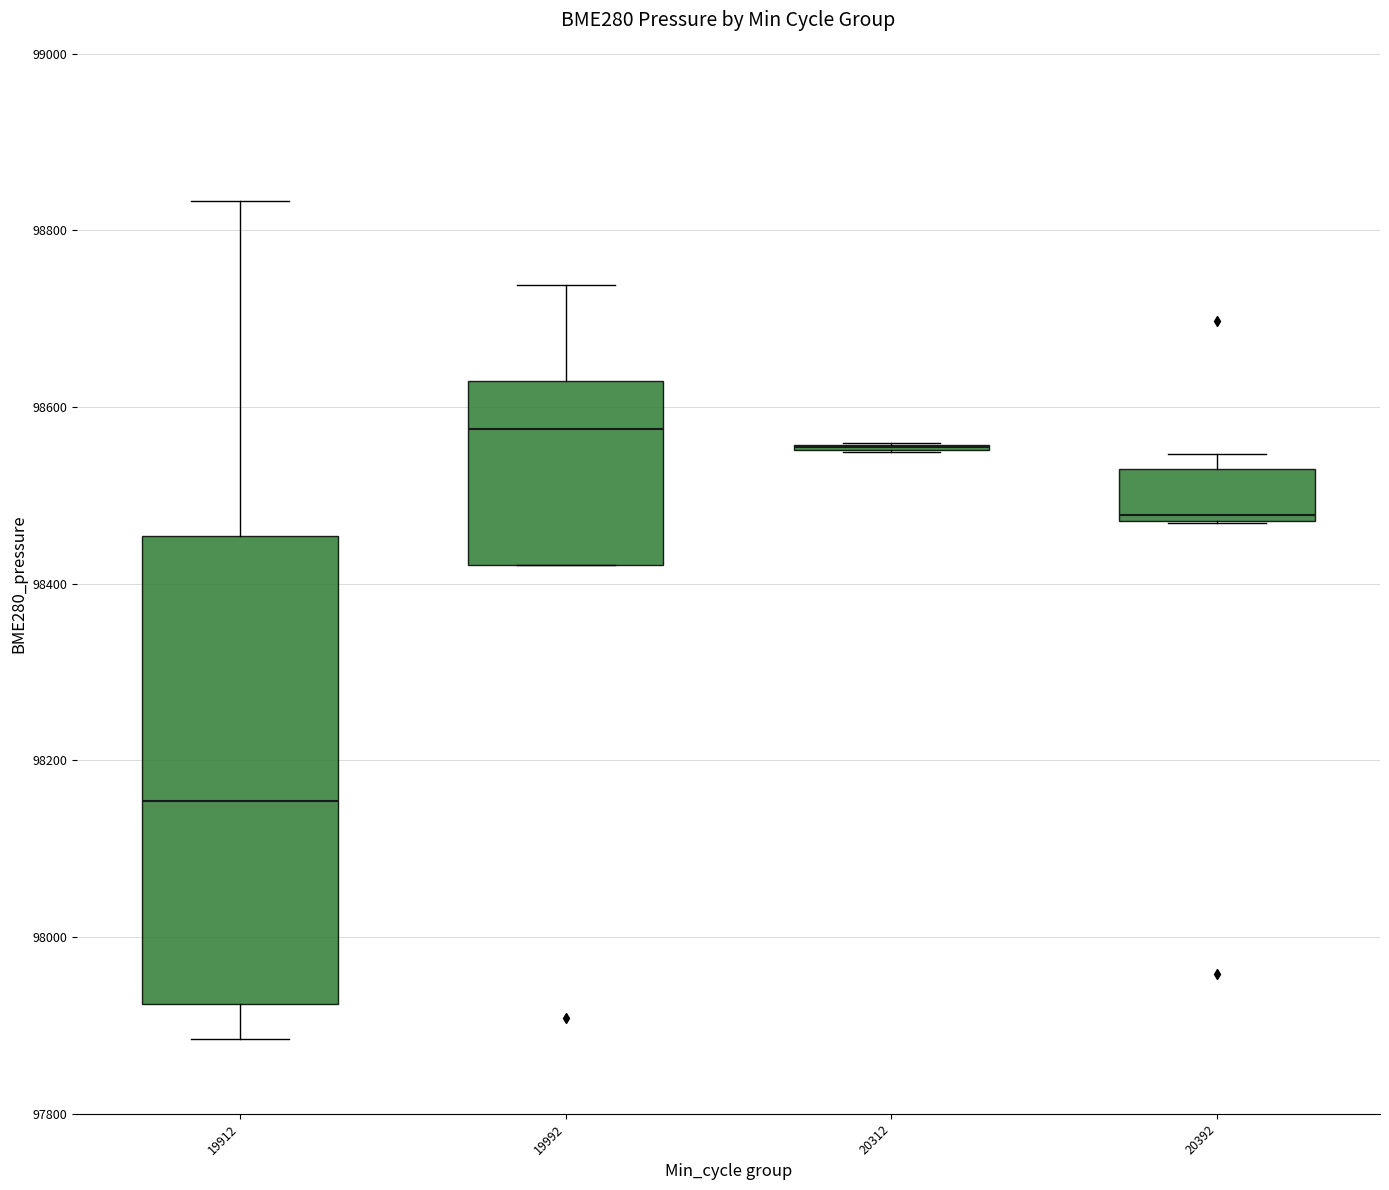

Reading left to right, transcribe this box plot: for each box, give where its median line is, the range the box spans, and where its two whiskers end, as read against the y-axis. The values are not printed on the chart, so give them approximately, as read against the axis.

19912: median 98160, box 97920 to 98460, whiskers 97880 to 98840
19992: median 98580, box 98420 to 98620, whiskers 98420 to 98740
20312: box collapsed to a line at 98560, whiskers 98540 to 98560
20392: median 98480 (just above the box's lower edge), box 98480 to 98540, whiskers 98460 to 98540 (just above the box's upper edge)